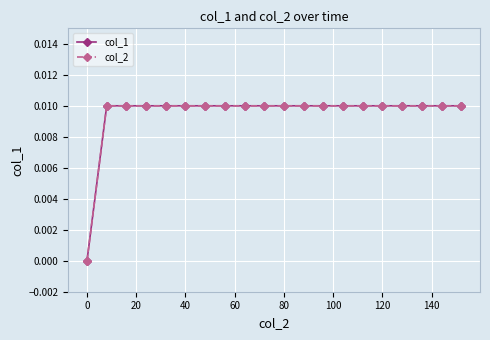

Reading left to right, list all the values displayed in this chart.

col_1: 0.0	0.0	0.0	0.0	0.0	0.0	0.0	0.0	0.0	0.0	0.0	0.0	0.0	0.0	0.0	0.0	0.0	0.0	0.0	0.0
col_2: 0.0	0.0	0.0	0.0	0.0	0.0	0.0	0.0	0.0	0.0	0.0	0.0	0.0	0.0	0.0	0.0	0.0	0.0	0.0	0.0